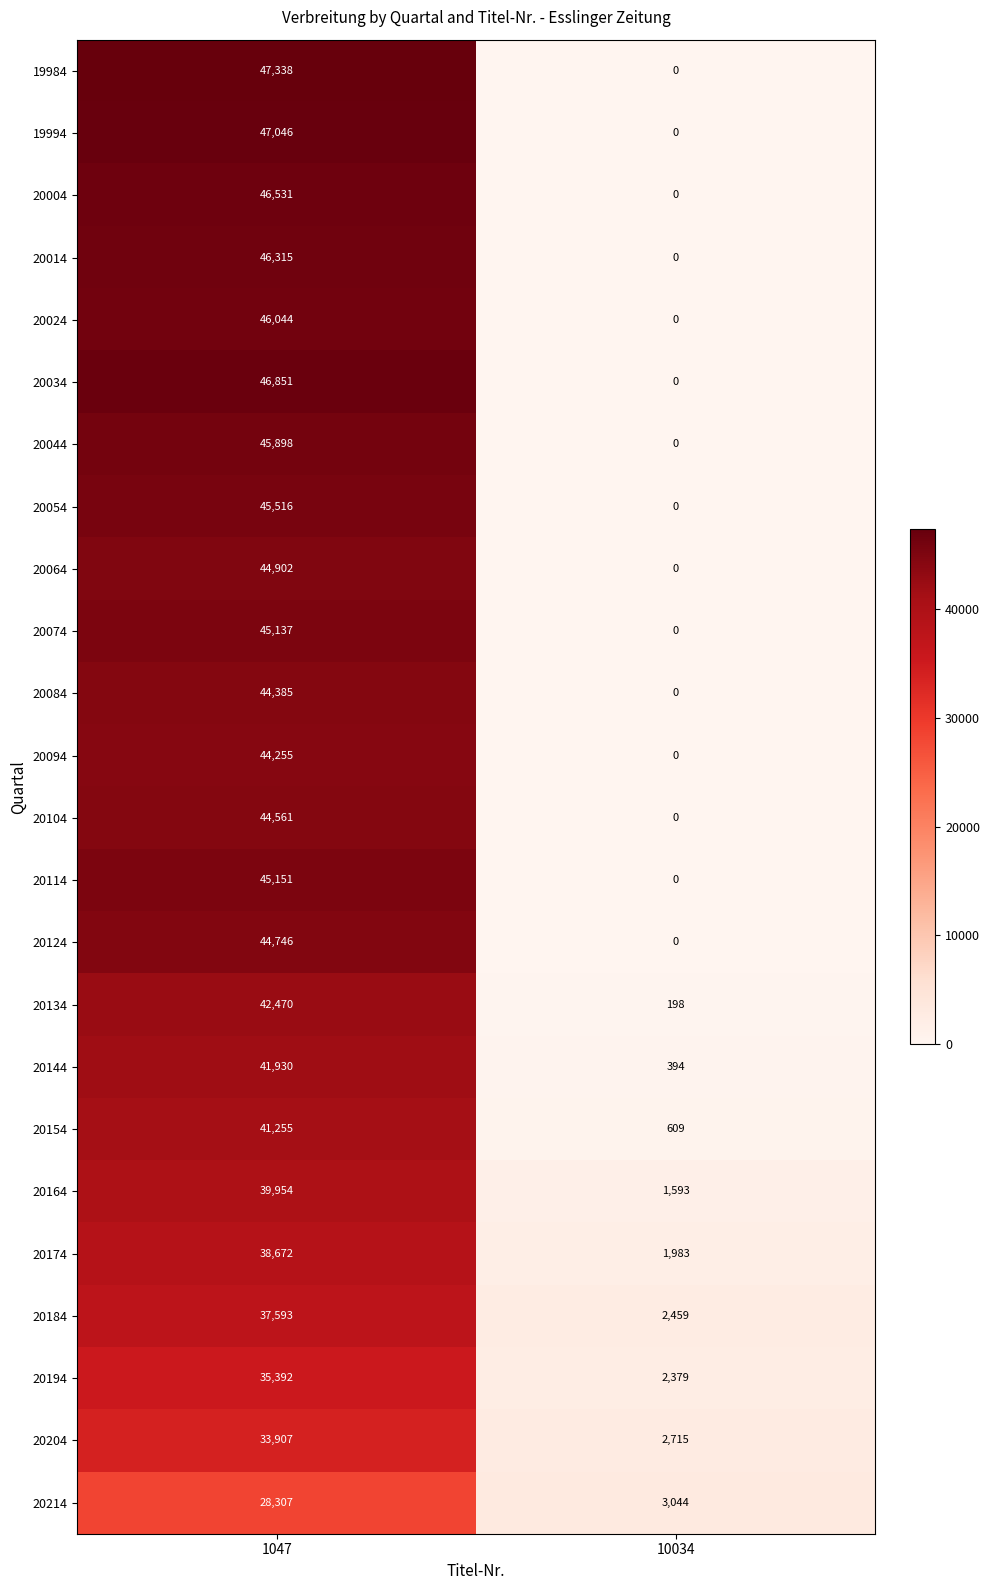

Rank the series by their maximum value, from highest to lowest.

19984, 19994, 20034, 20004, 20014, 20024, 20044, 20054, 20114, 20074, 20064, 20124, 20104, 20084, 20094, 20134, 20144, 20154, 20164, 20174, 20184, 20194, 20204, 20214